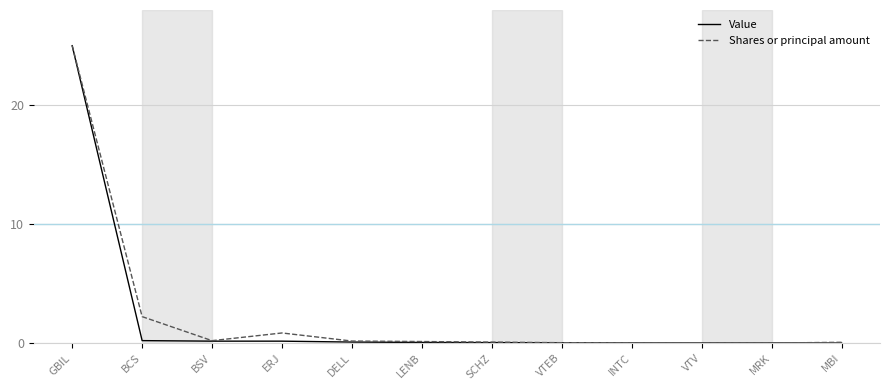

At how many categories does at least one series exceed 4?

1